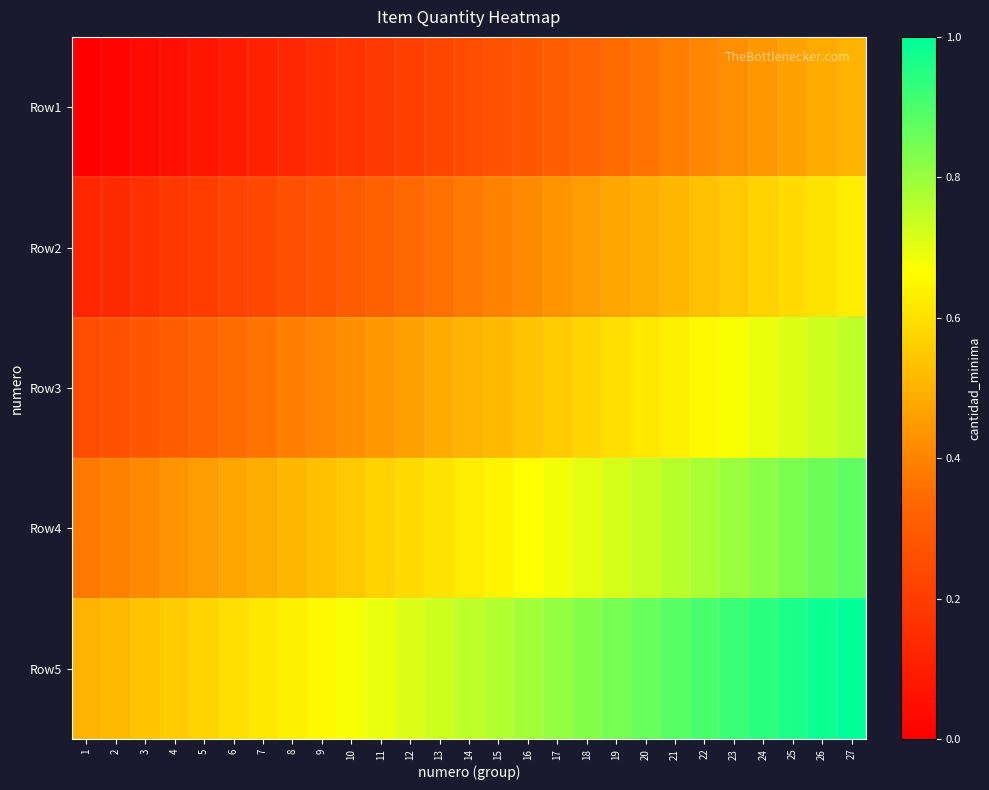

Reading left to right, transcribe all the data shown in this chart.

Row1: 1=0.0	2=0.0	3=0.0	4=0.1	5=0.1	6=0.1	7=0.1	8=0.1	9=0.2	10=0.2	11=0.2	12=0.2	13=0.2	14=0.2	15=0.3	16=0.3	17=0.3	18=0.3	19=0.3	20=0.4	21=0.4	22=0.4	23=0.4	24=0.4	25=0.5	26=0.5	27=0.5
Row2: 1=0.1	2=0.1	3=0.2	4=0.2	5=0.2	6=0.2	7=0.2	8=0.3	9=0.3	10=0.3	11=0.3	12=0.3	13=0.4	14=0.4	15=0.4	16=0.4	17=0.4	18=0.5	19=0.5	20=0.5	21=0.5	22=0.5	23=0.5	24=0.6	25=0.6	26=0.6	27=0.6
Row3: 1=0.2	2=0.3	3=0.3	4=0.3	5=0.3	6=0.3	7=0.4	8=0.4	9=0.4	10=0.4	11=0.4	12=0.5	13=0.5	14=0.5	15=0.5	16=0.5	17=0.6	18=0.6	19=0.6	20=0.6	21=0.6	22=0.7	23=0.7	24=0.7	25=0.7	26=0.7	27=0.8
Row4: 1=0.4	2=0.4	3=0.4	4=0.4	5=0.5	6=0.5	7=0.5	8=0.5	9=0.5	10=0.5	11=0.6	12=0.6	13=0.6	14=0.6	15=0.6	16=0.7	17=0.7	18=0.7	19=0.7	20=0.7	21=0.8	22=0.8	23=0.8	24=0.8	25=0.8	26=0.9	27=0.9
Row5: 1=0.5	2=0.5	3=0.5	4=0.6	5=0.6	6=0.6	7=0.6	8=0.6	9=0.7	10=0.7	11=0.7	12=0.7	13=0.7	14=0.8	15=0.8	16=0.8	17=0.8	18=0.8	19=0.8	20=0.9	21=0.9	22=0.9	23=0.9	24=0.9	25=1.0	26=1.0	27=1.0